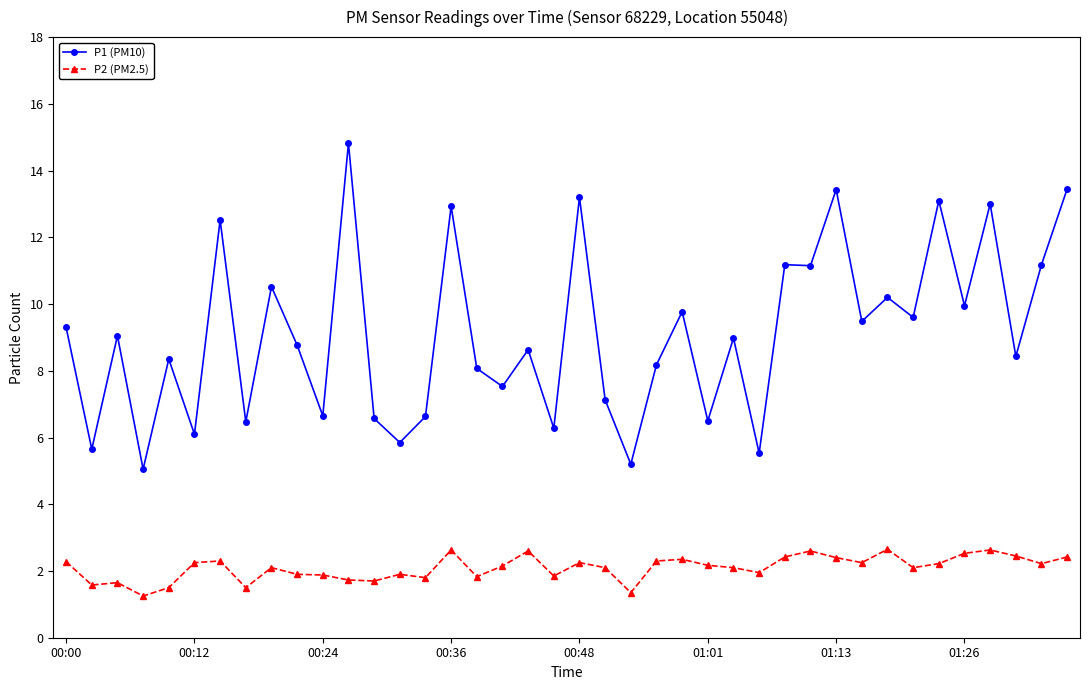

Which series has the largest total across all categories?

P1 (PM10)